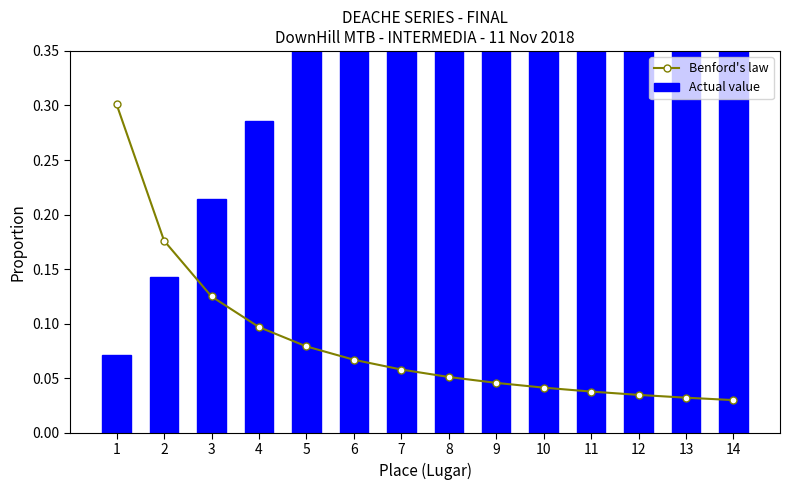

What is the highest value of the Benford's law series?

0.3